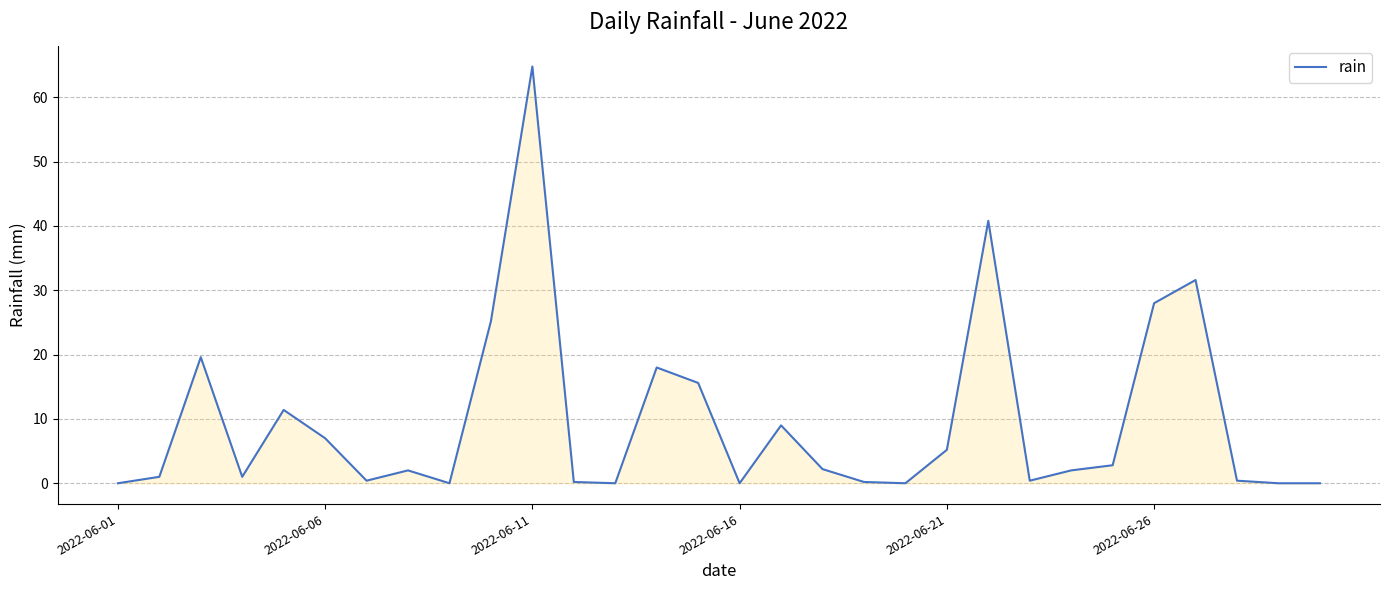

Does the chart display data point markers on the line(s)?

No